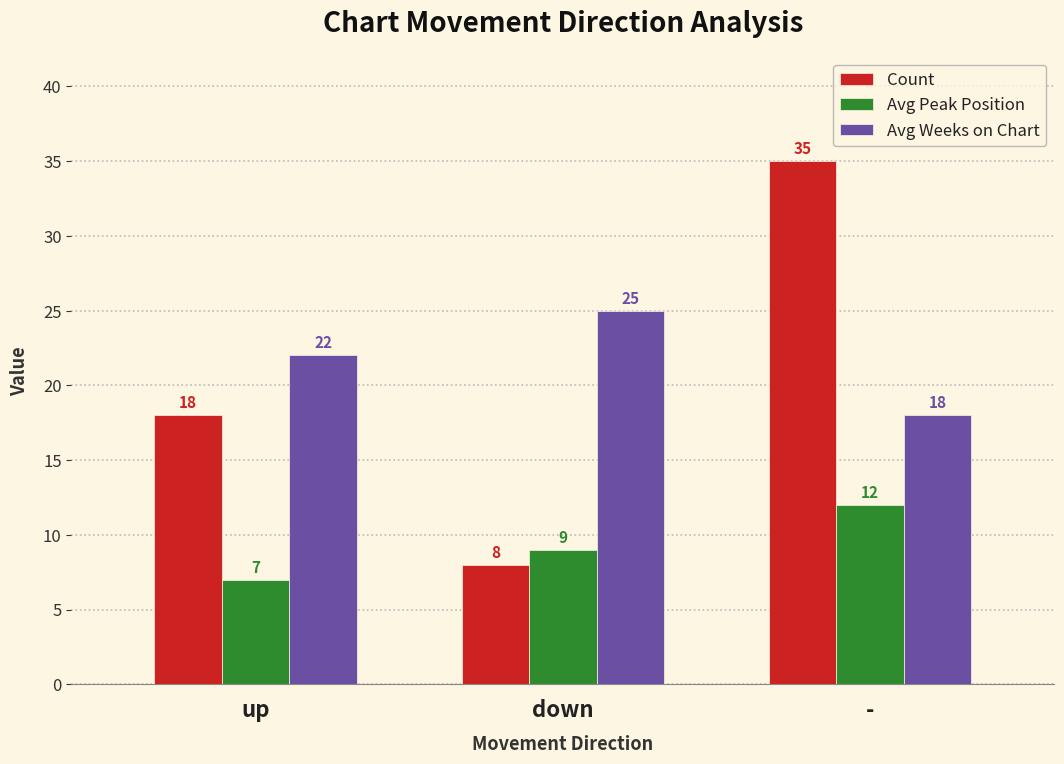

What is the label of the 1st bar from the right?

-